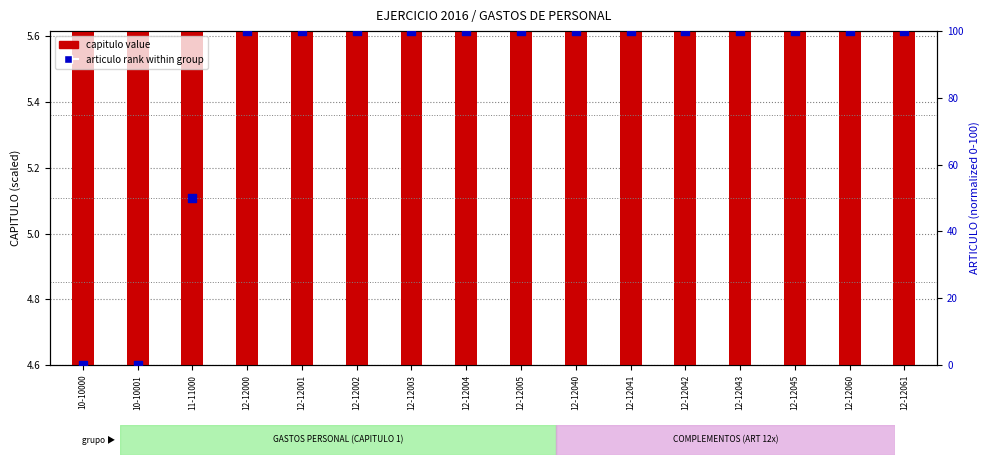

Which series reaches the maximum Y coordinate?

articulo rank